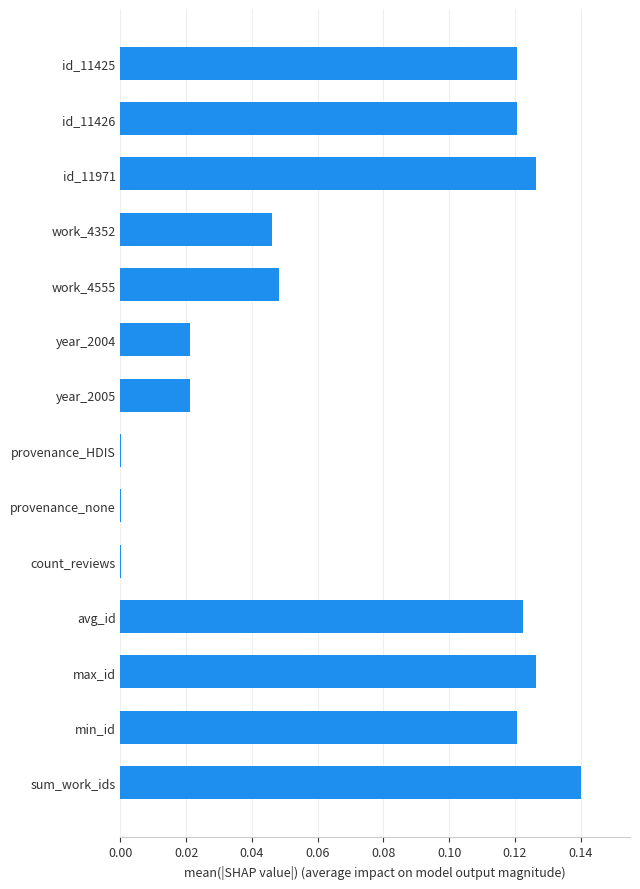

Is it true that the value at sum_work_ids is 0.2?

False